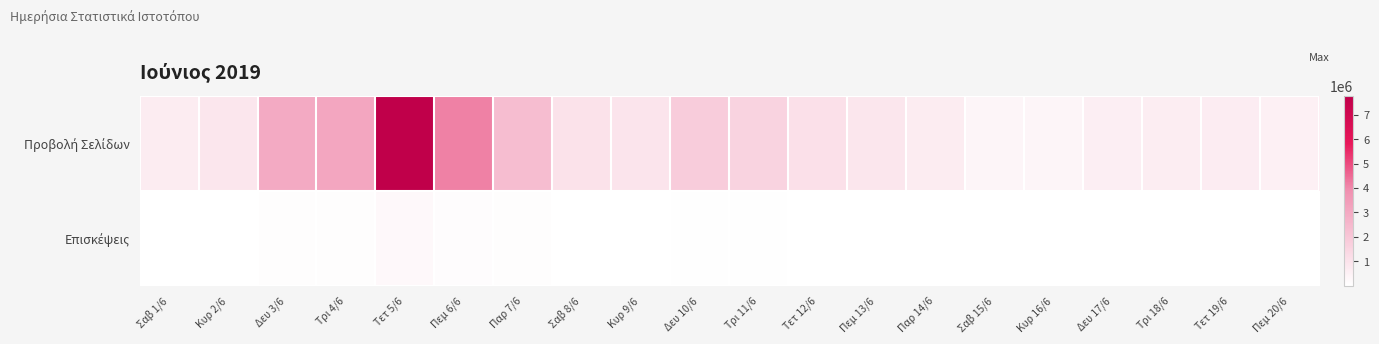

List the series in order of their overall mean, highest first.

Προβολή Σελίδων, Επισκέψεις